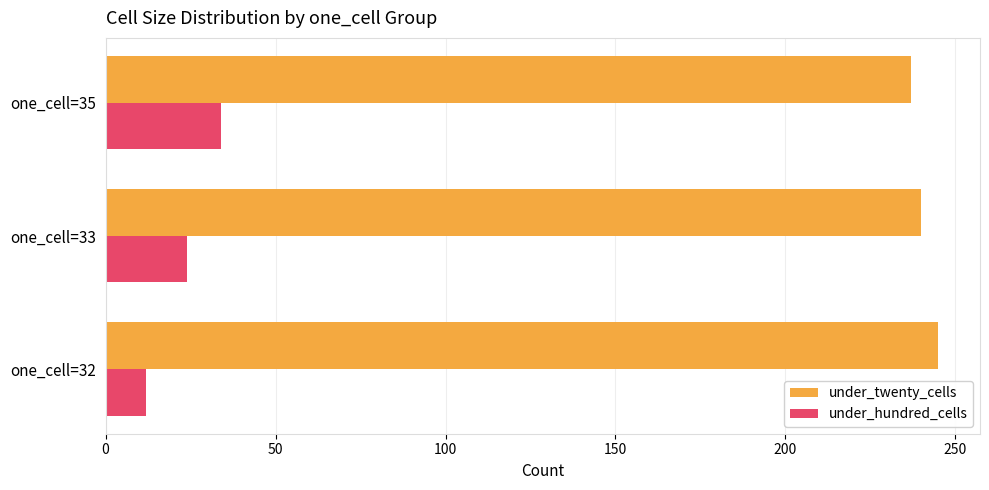

What is the minimum value for under_twenty_cells?

237